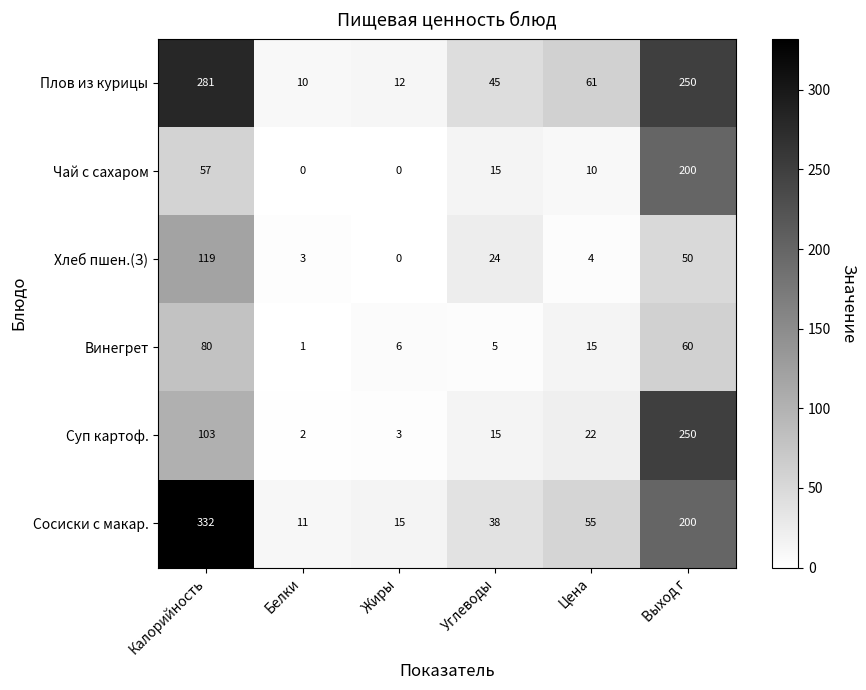

Which series changed the most between Калорийность and Белки?

Сосиски с макар.